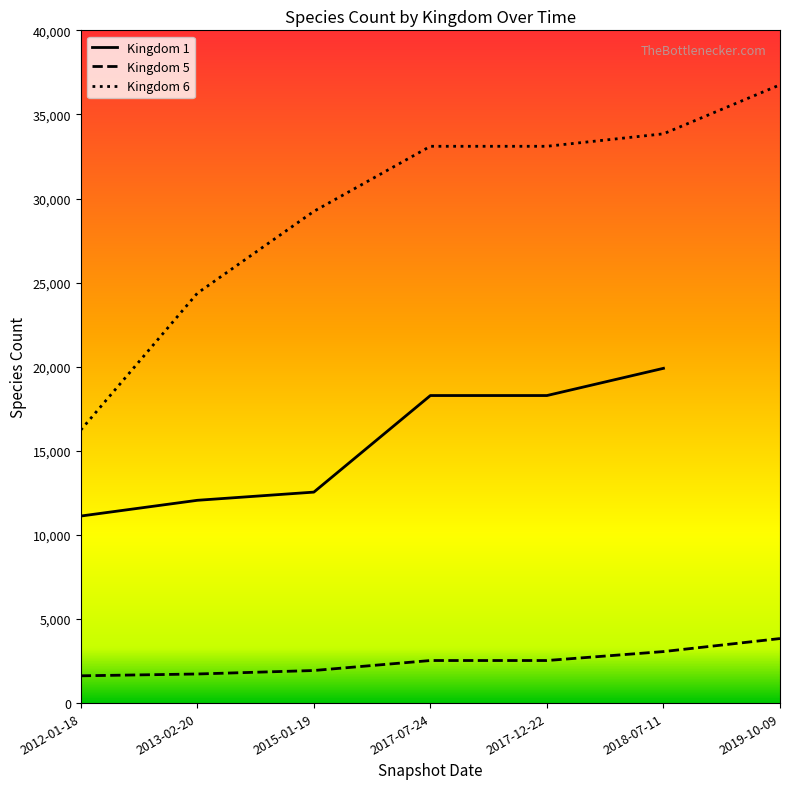

Is the value of Kingdom 5 at 2017-12-22 greater than the value of Kingdom 1 at 2015-01-19?

No